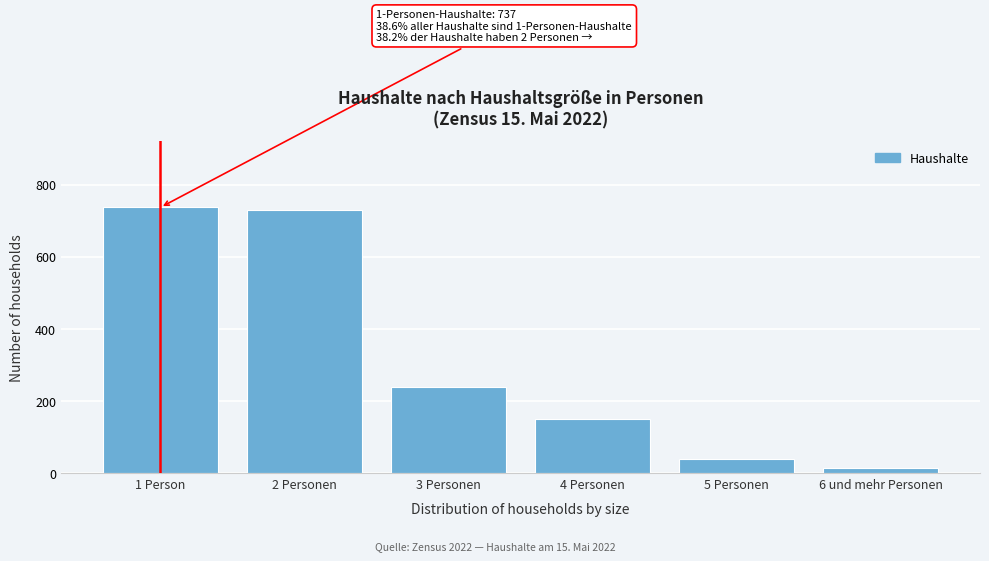

Reading left to right, list all the values displayed in this chart.

737	730	240	149	39	15